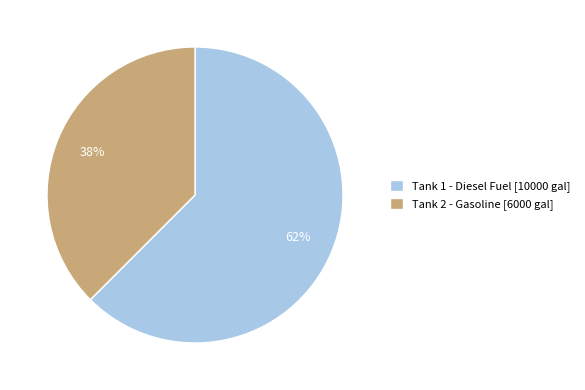

To the nearest percent, what percentage of the pie is Tank 1 - Diesel Fuel [10000 gal]?

62%